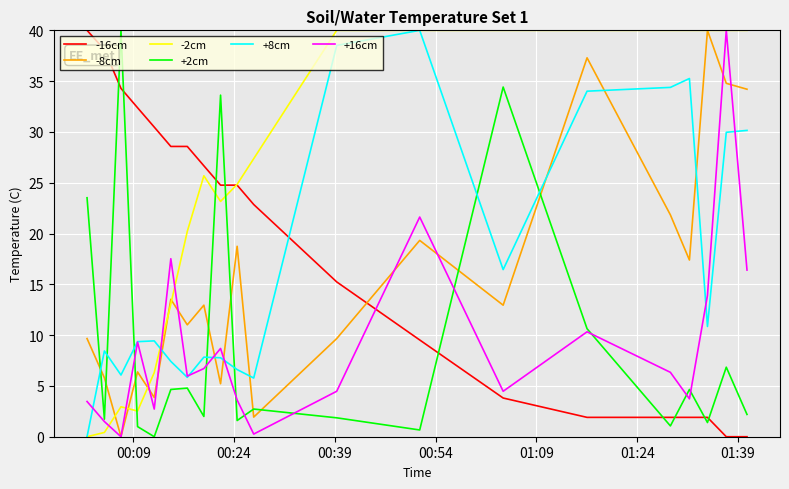

Which series has the largest total across all categories?

-2cm